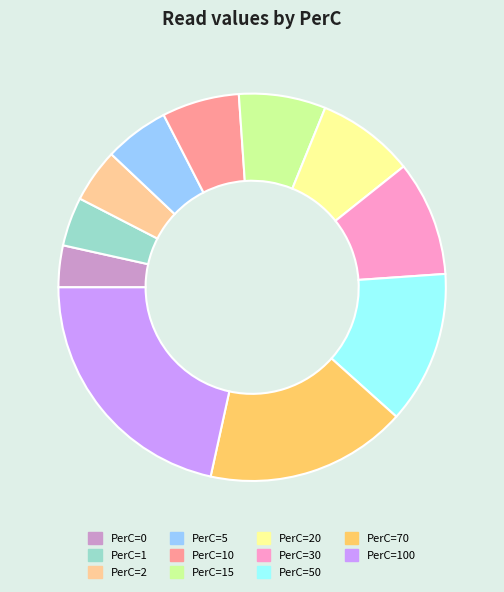

Does any single category account for the majority?

No